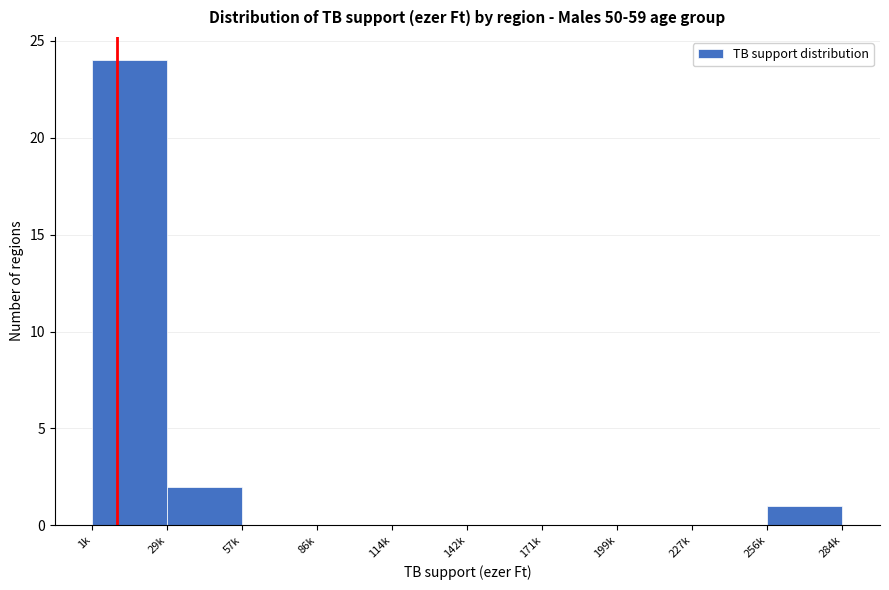

Reading right to left, transcribe all the data shown in this chart.

256k=1	227k=0	199k=0	171k=0	142k=0	114k=0	86k=0	57k=0	29k=2	1k=24